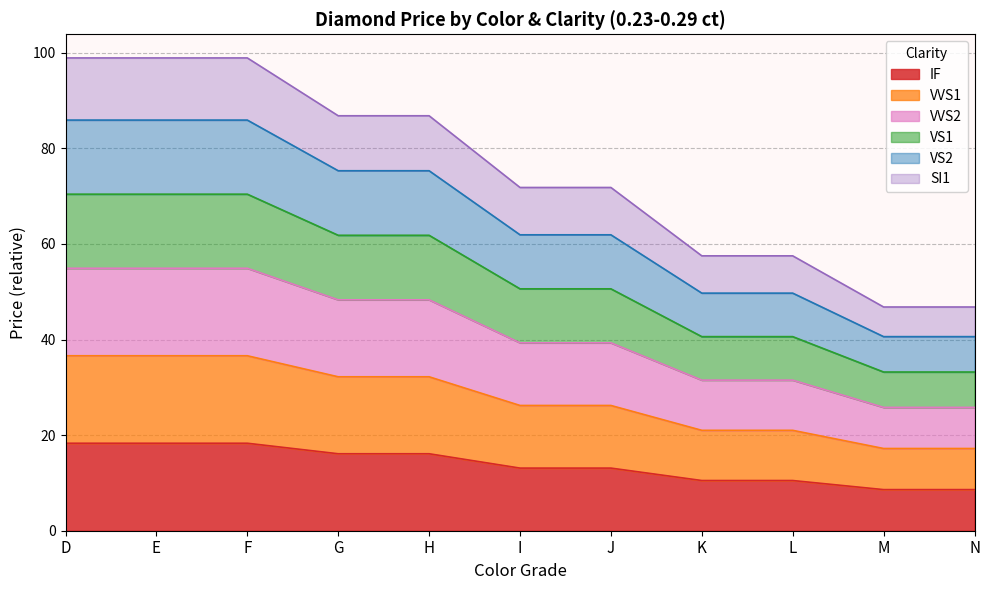

Does the chart display data point markers on the line(s)?

No